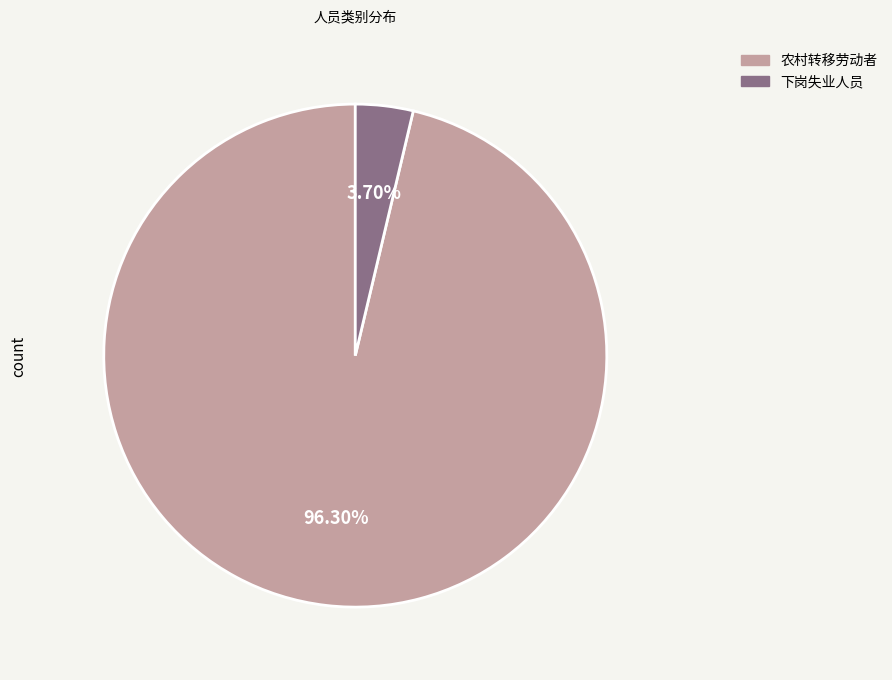

To the nearest percent, what is the combined percentage of 农村转移劳动者 and 下岗失业人员?

100%